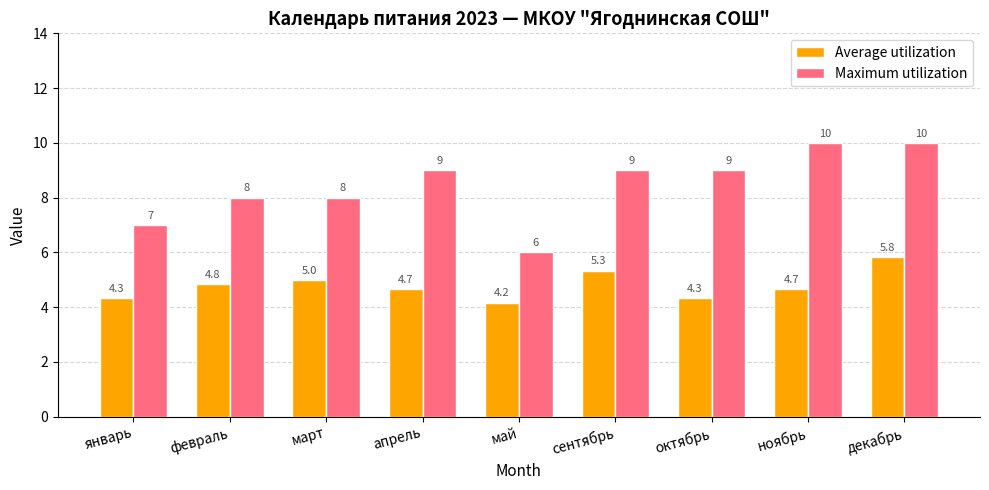

Rank the series at апрель from lowest to highest value.

Average utilization, Maximum utilization